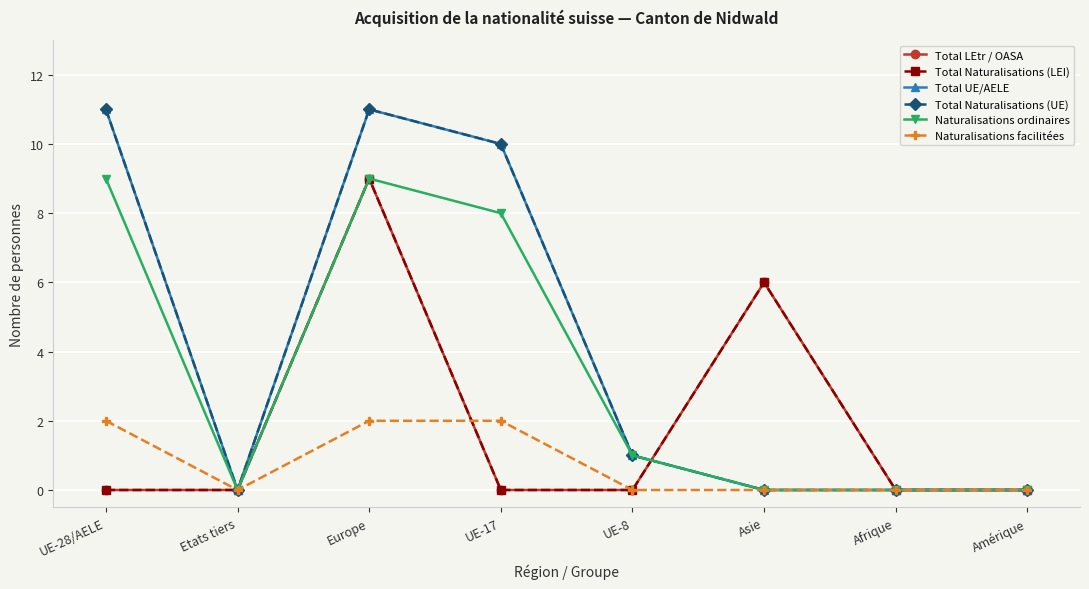

Is this an area chart (filled region under the line)?

No